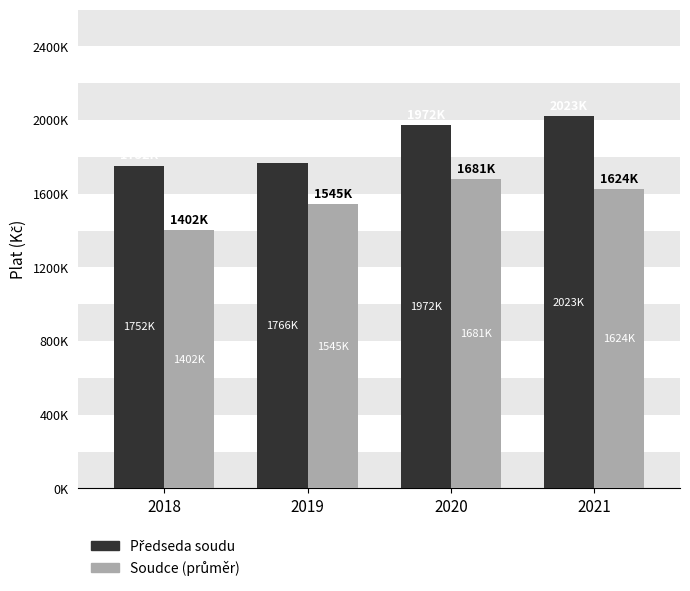

Does the chart contain any negative values?

No